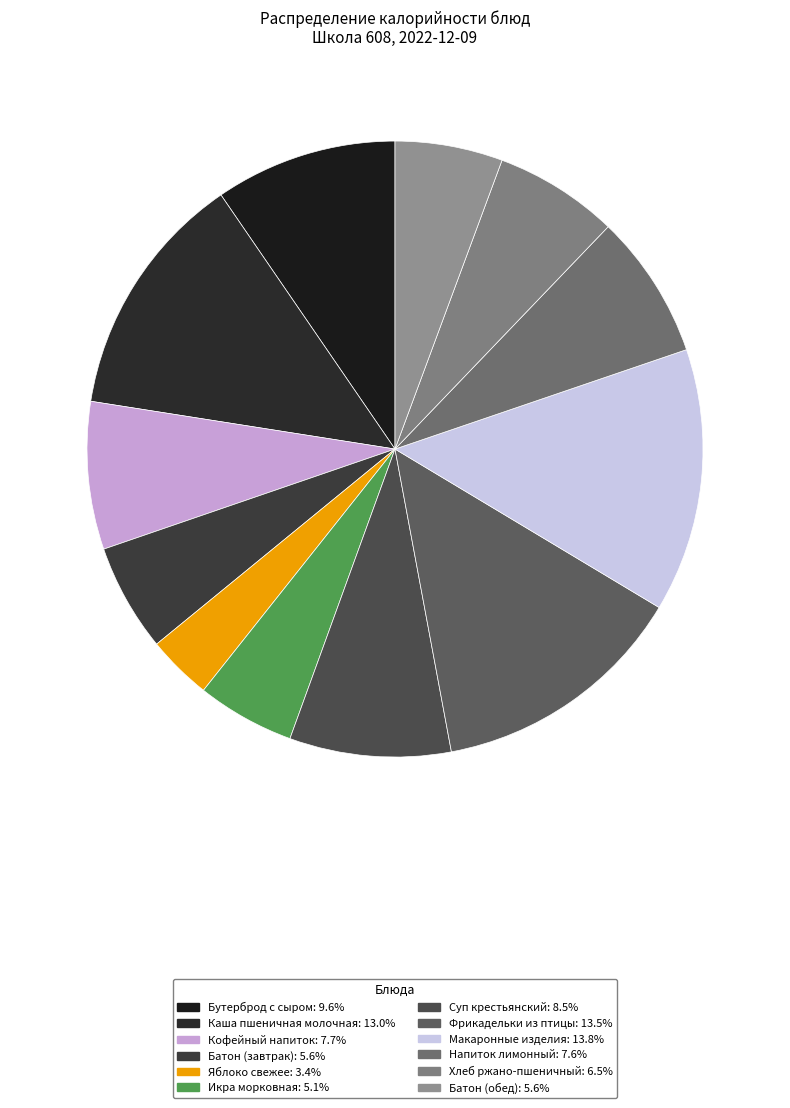

How many segments does this pie chart have?

12